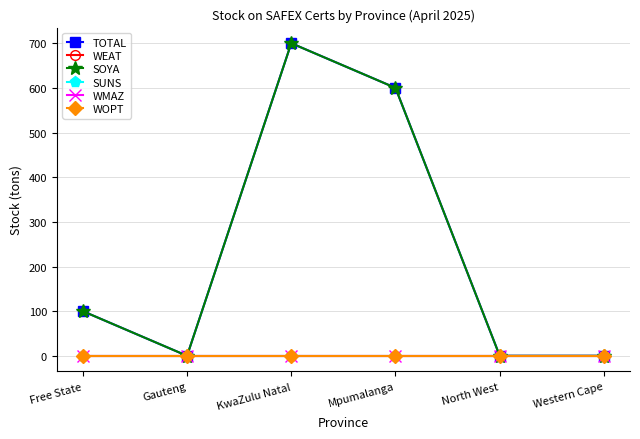

Is it true that WMAZ equals 0 at Western Cape?

True